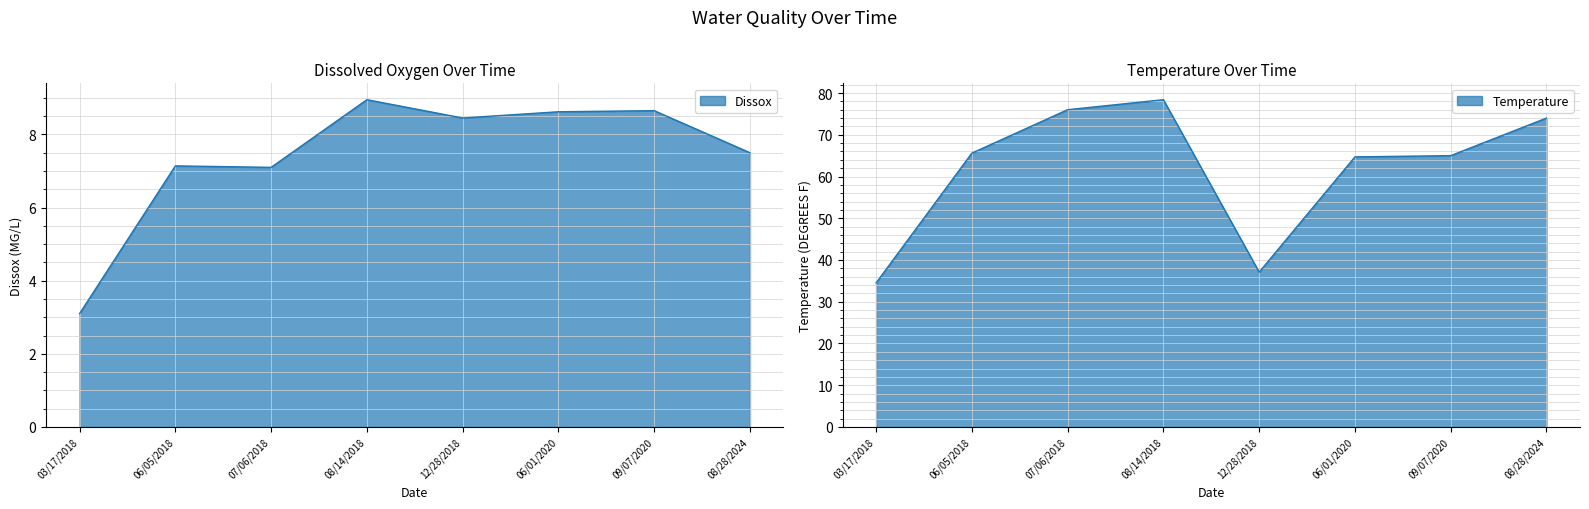

Reading left to right, what are all the values shown in this chart?

Dissox: 3.1	7.1	7.1	8.9	8.4	8.6	8.7	7.5
Temperature: 34.5	65.6	76.0	78.4	37.1	64.7	65.0	74.0